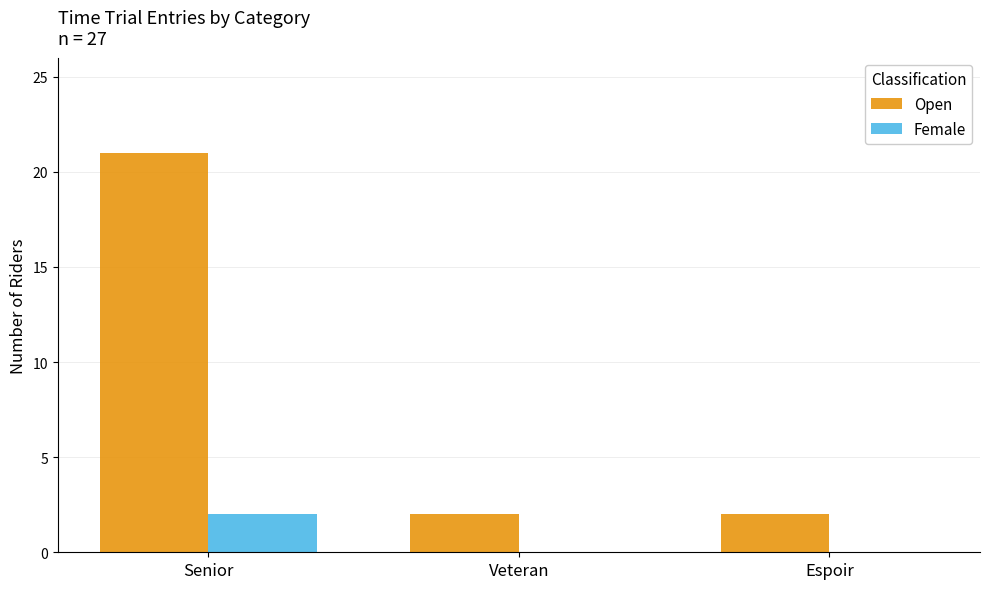

What is the average value of the Open series?

8